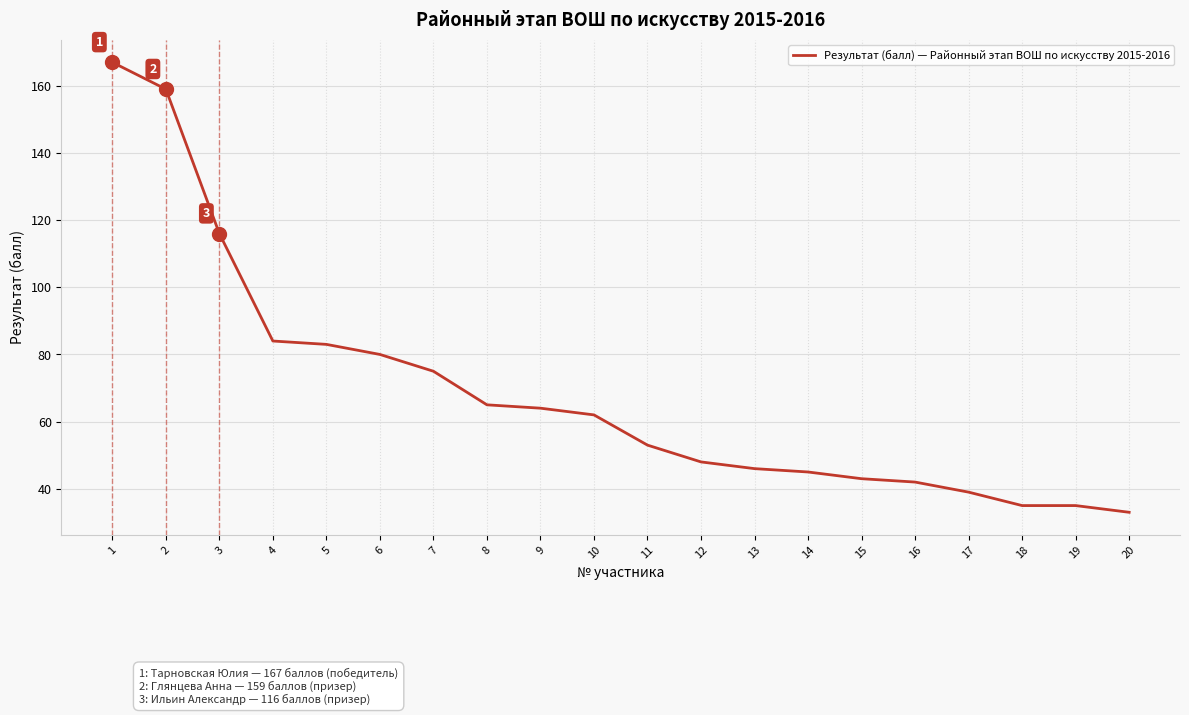

Reading right to left, transcribe all the data shown in this chart.

20=33	19=35	18=35	17=39	16=42	15=43	14=45	13=46	12=48	11=53	10=62	9=64	8=65	7=75	6=80	5=83	4=84	3=116	2=159	1=167